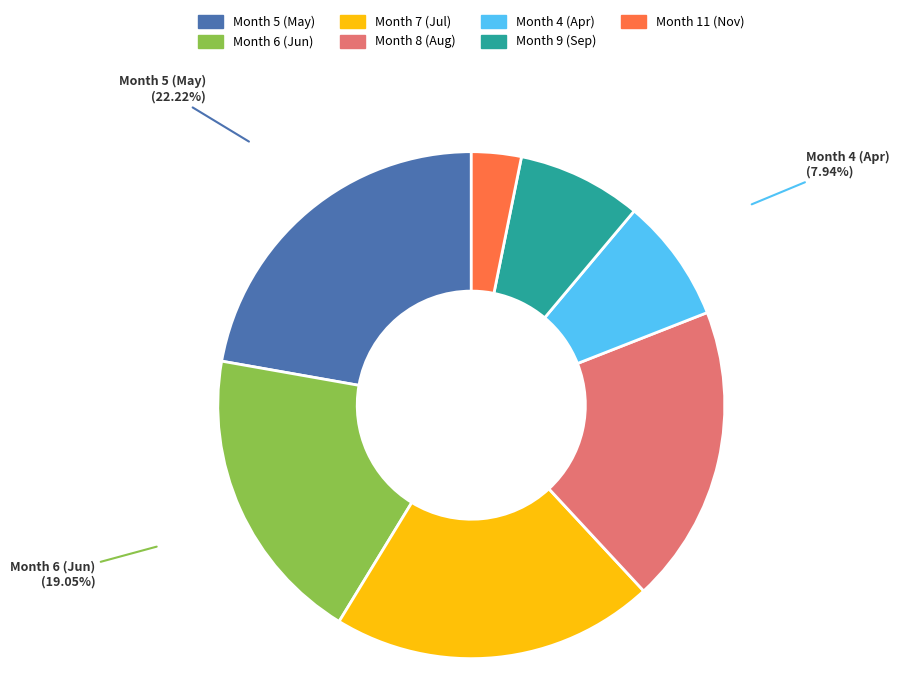

Count the number of slices in the pie.

7